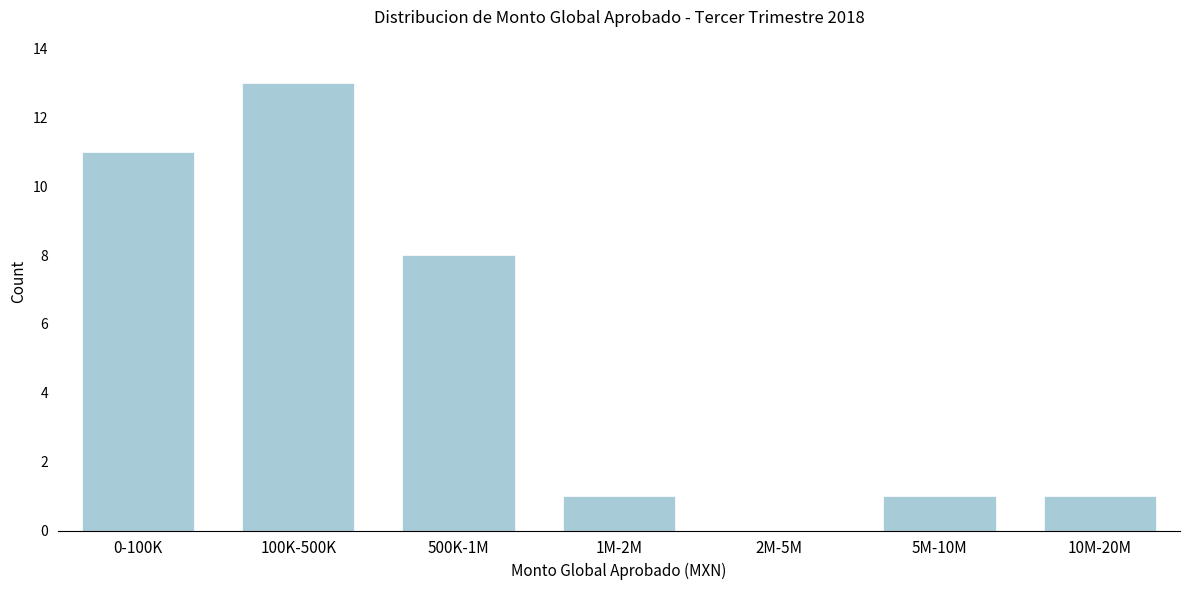

Reading left to right, list all the values displayed in this chart.

0-100K=11	100K-500K=13	500K-1M=8	1M-2M=1	2M-5M=0	5M-10M=1	10M-20M=1